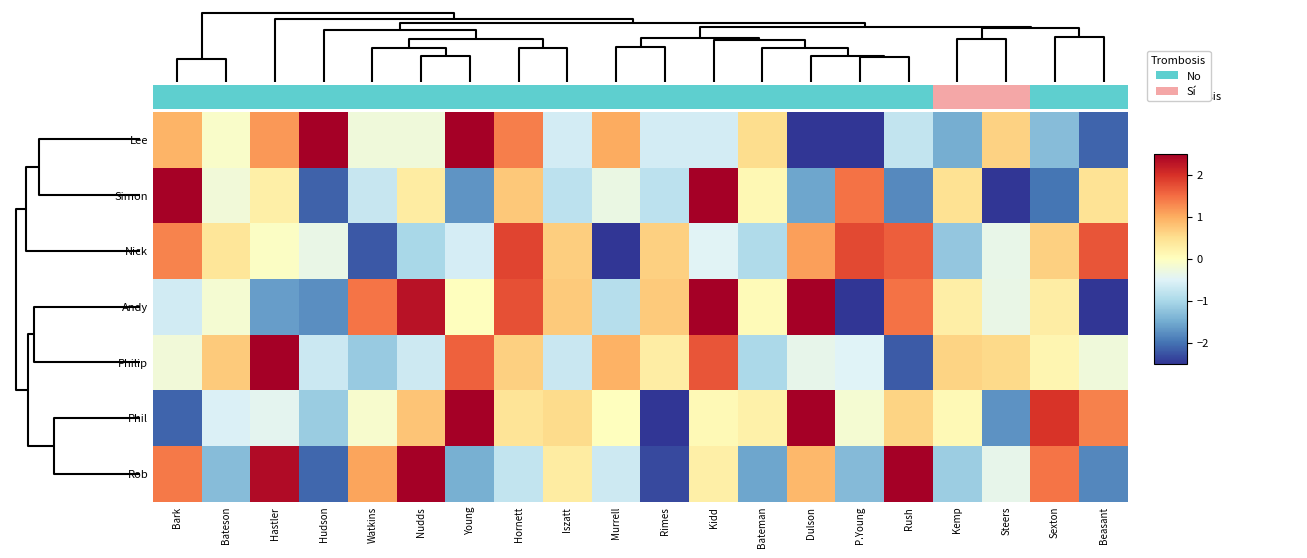

List the series in order of their peak value, lowest first.

Nick, Philip, Andy, Lee, Simon, Rob, Phil